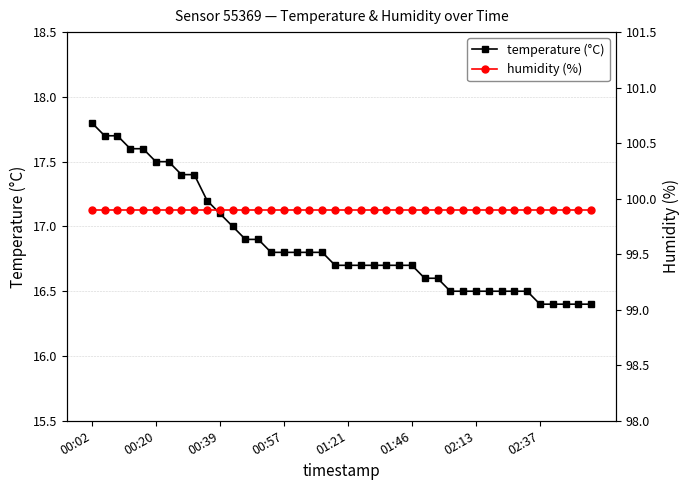

What is the maximum value for temperature (°C)?

17.8